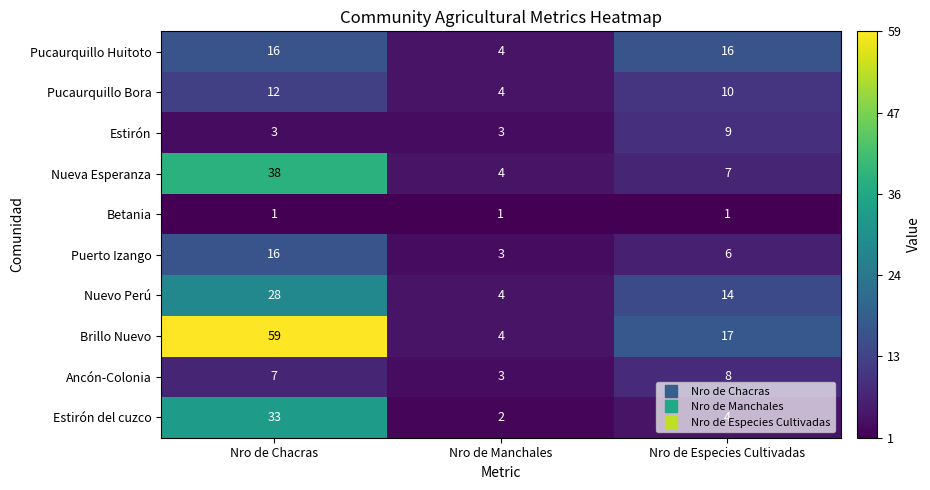

At which label is Pucaurquillo Bora closest to 8?

Nro de Especies Cultivadas